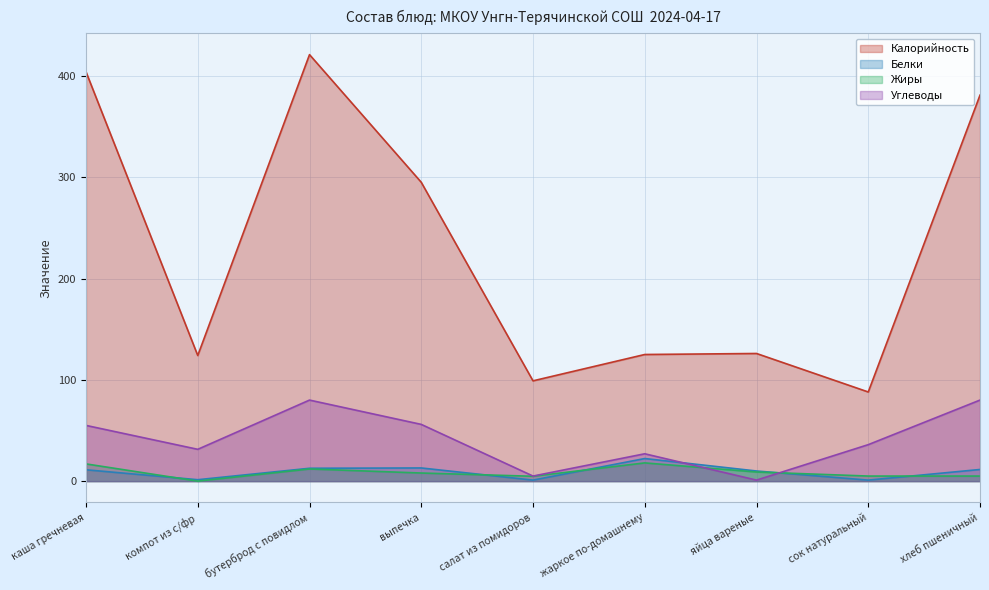

The value of Углеводы at выпечка is 56.0. True or false?

True